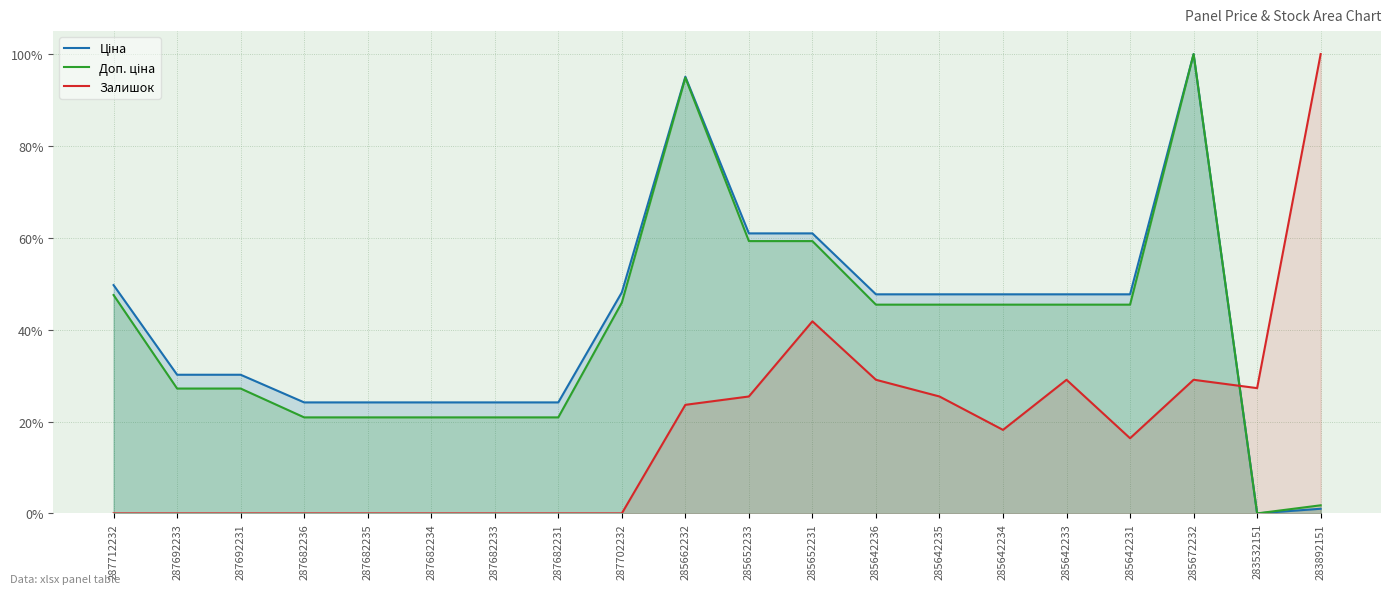

What is the sum of all Ціна values?

8.4